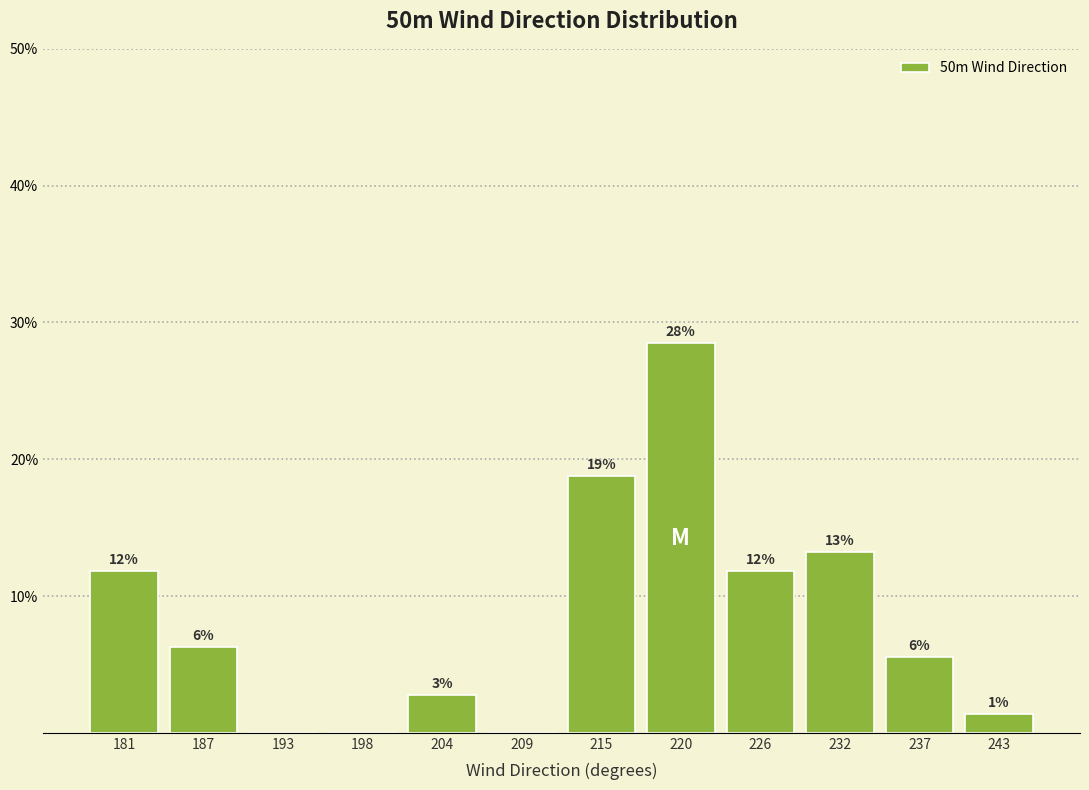

Are the bars horizontal?

No